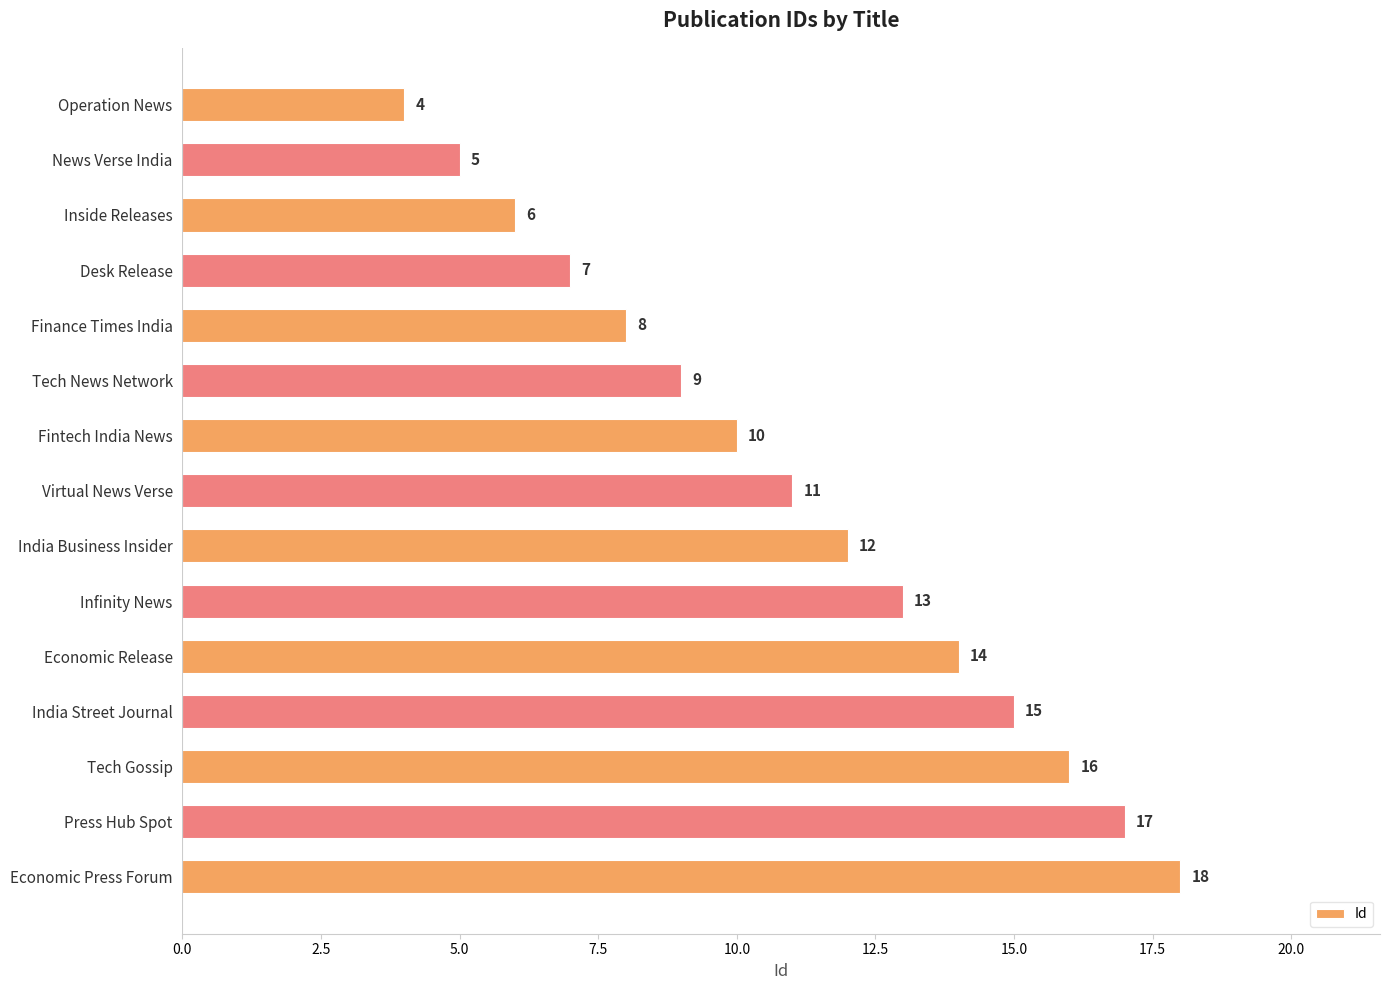

What is the difference between the maximum and minimum values?

14